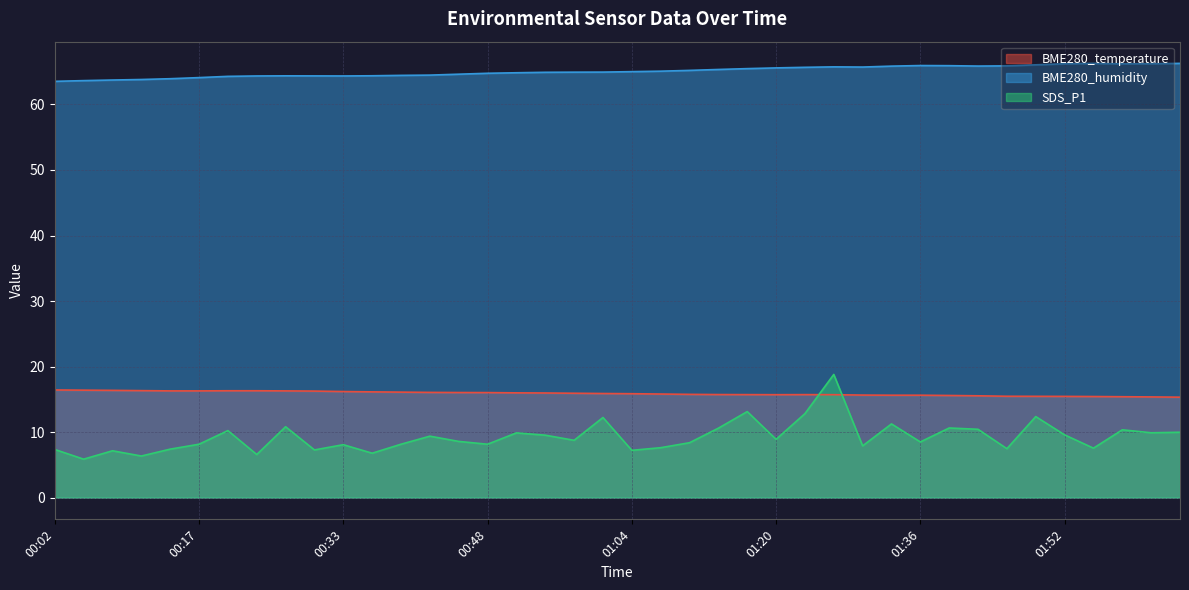

How many lines are shown in the chart?

3